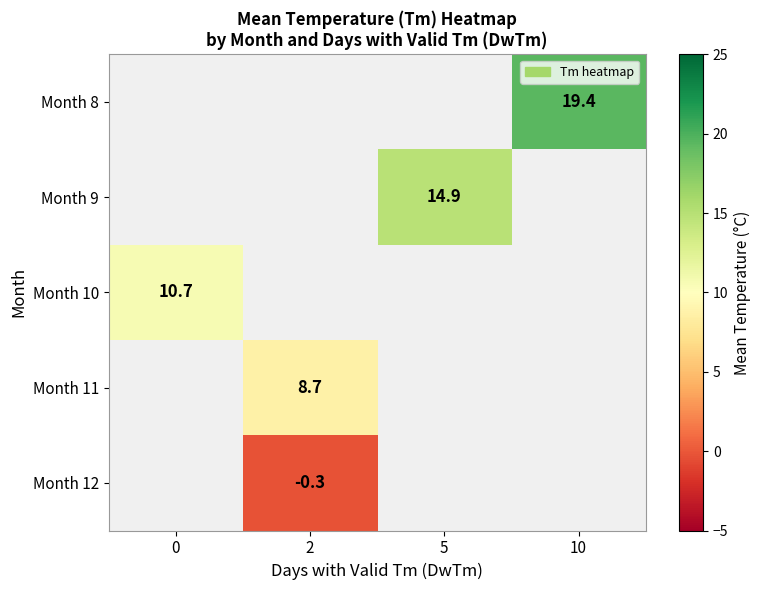

The Month 12 series shows -0.1 at 2. True or false?

False